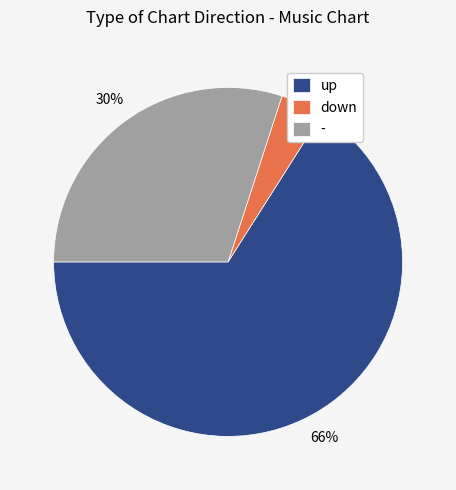

Which slice is the largest?

up